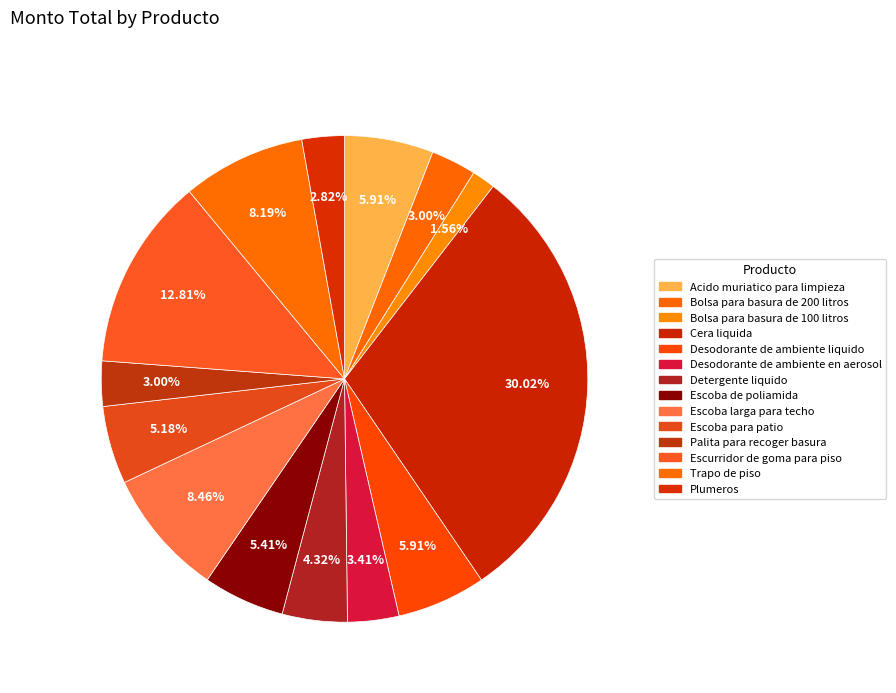

True or false: Acido muriatico para limpieza accounts for 16% of the total.

False